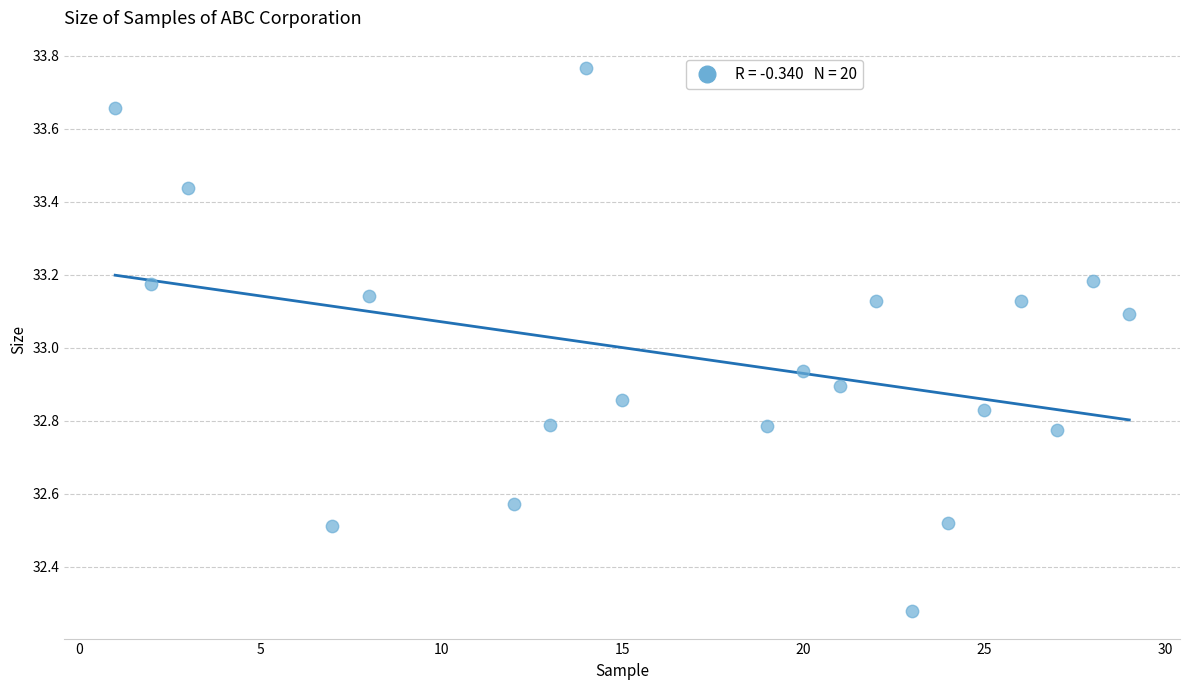

What is the range of Y values (max minus min)?

1.5